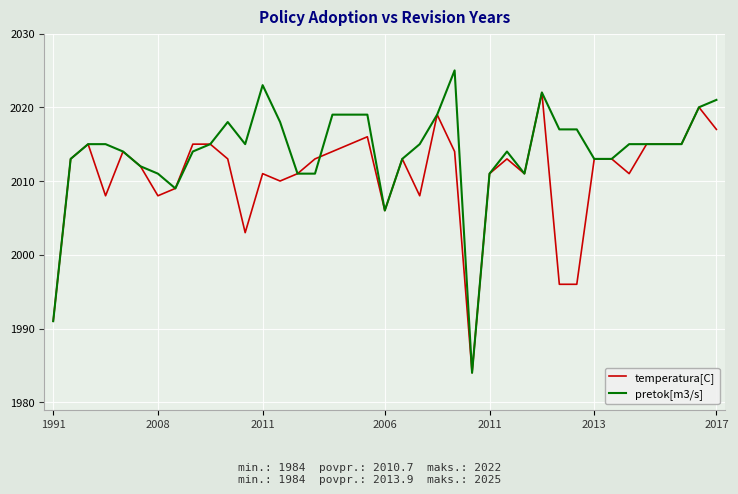

Rank the series by their maximum value, from lowest to highest.

temperatura[C], pretok[m3/s]